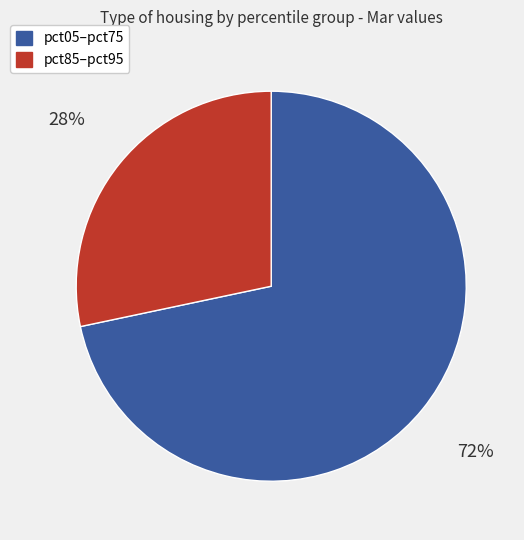

Is pct85–pct95 the majority of the pie?

No